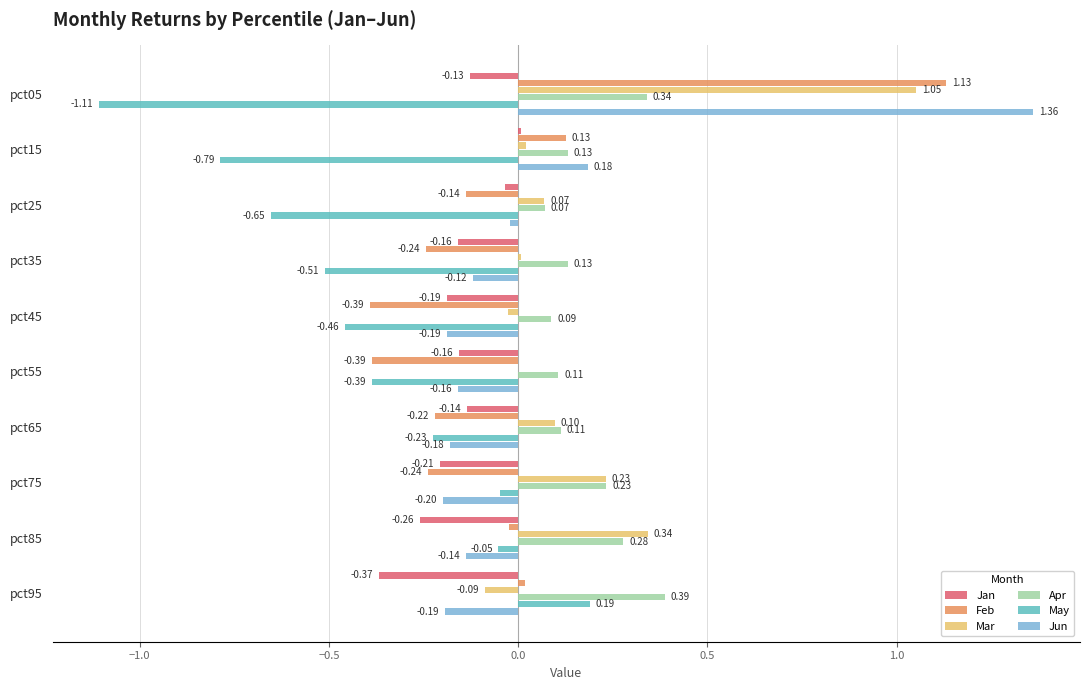

Which series has the widest spread of values?

Jun